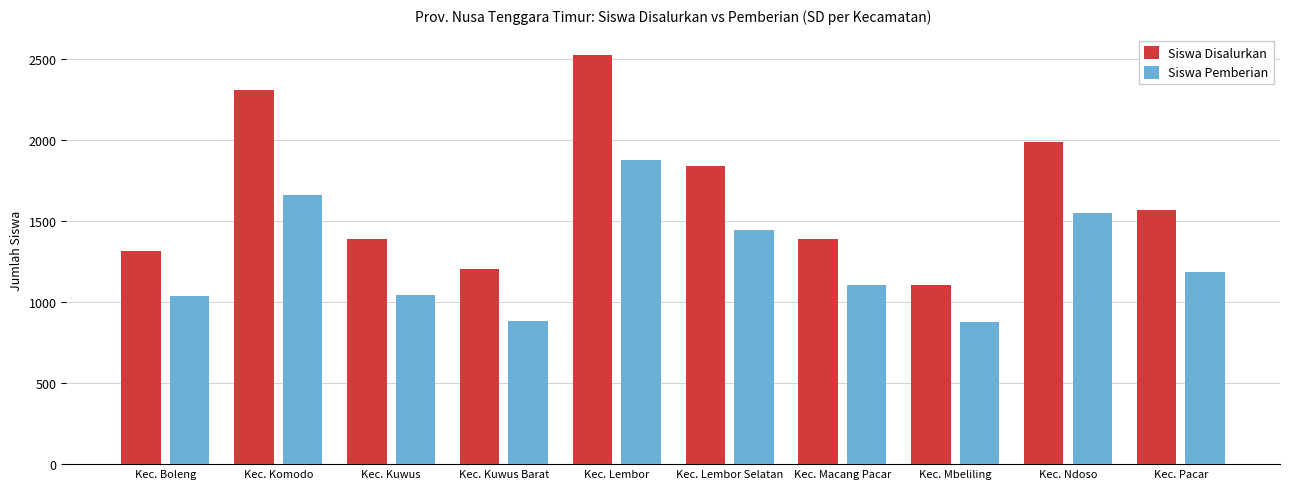

What is the minimum value shown in the chart?

879